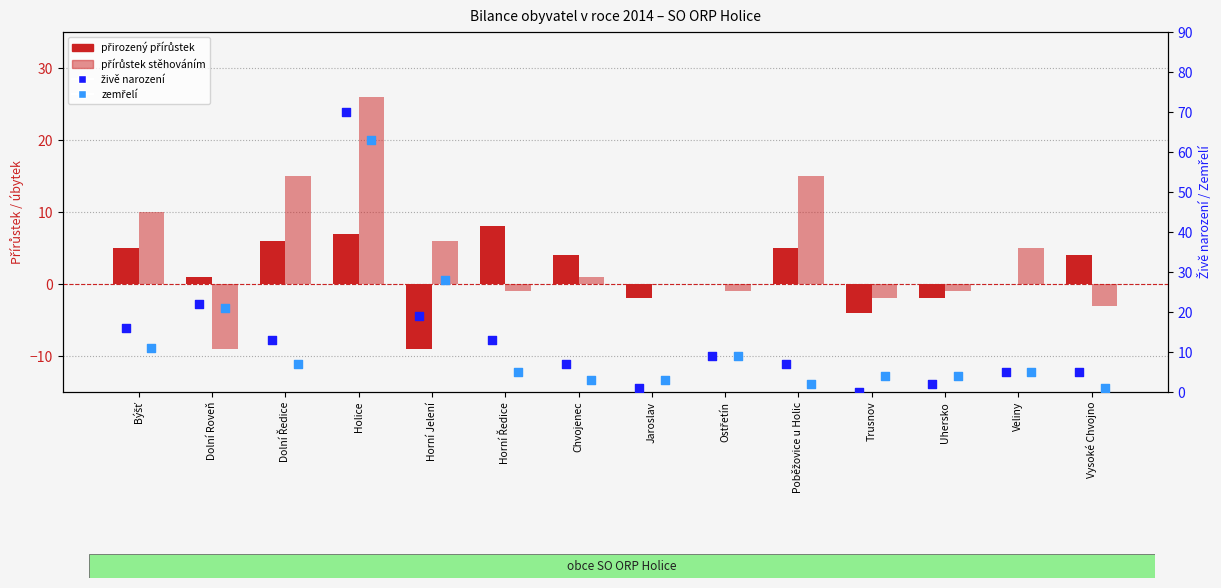

What is the total value across all series at Horní Ředice?

25